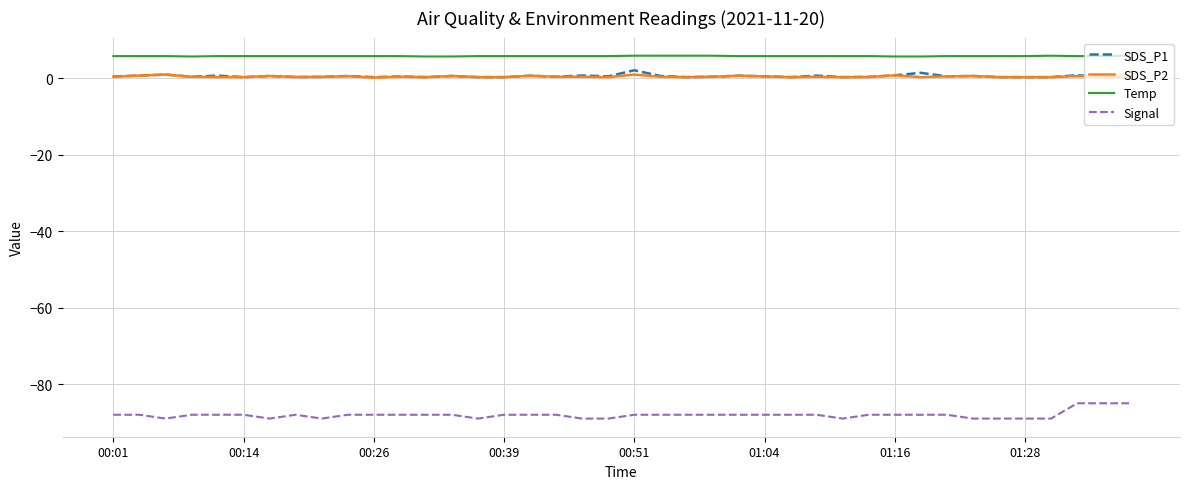

Does the chart have visible grid lines?

Yes